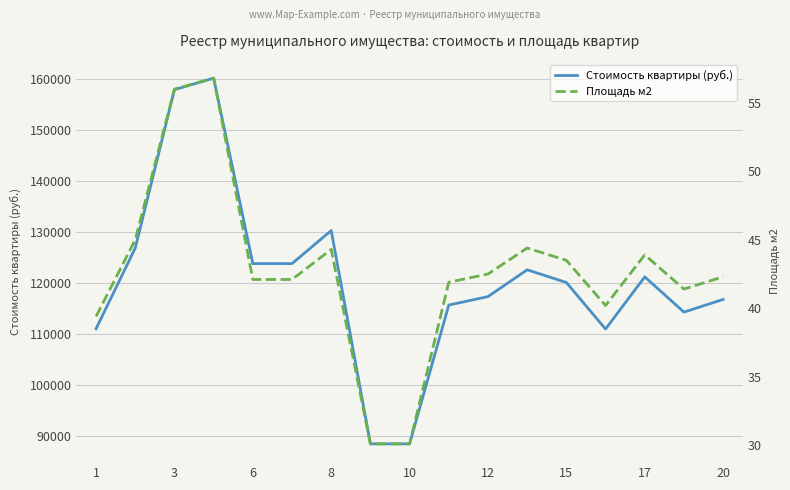

Is it true that Стоимость квартиры (руб.) equals 52747.3 at 12?

False